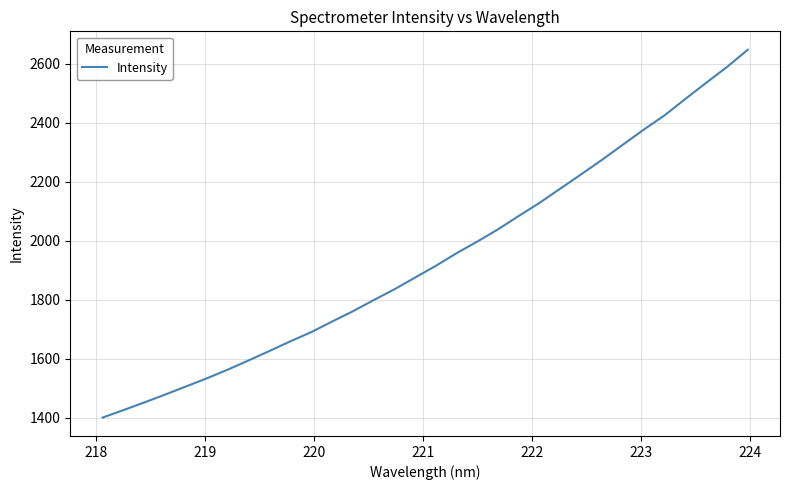

What is the difference between the maximum and minimum values?

1247.7